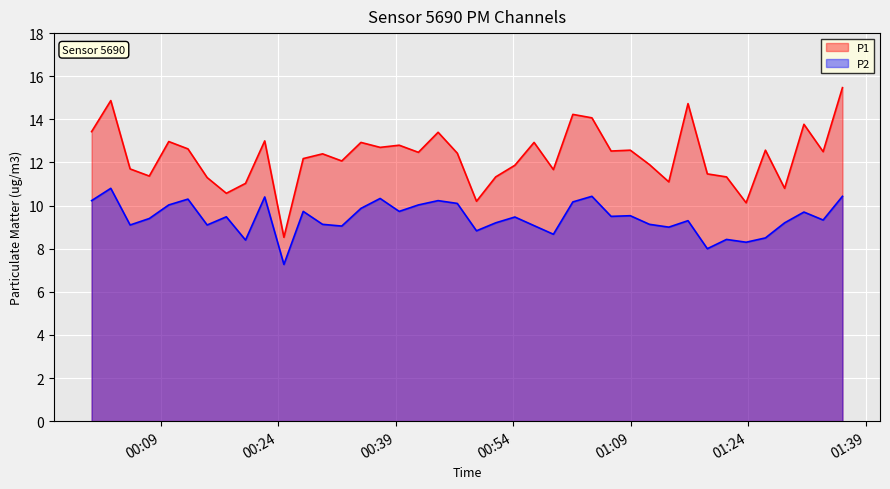

Which series has the largest range (max minus min)?

P1